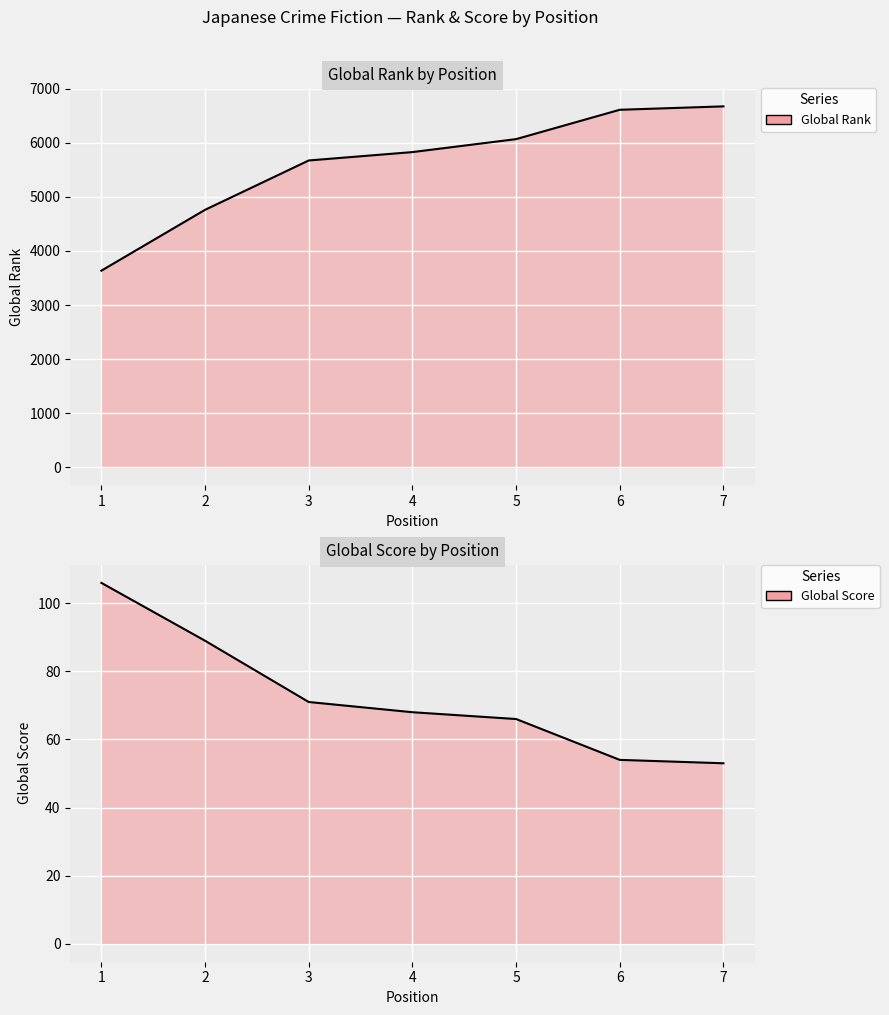

List the series in order of their overall mean, lowest first.

Global Score, Global Rank